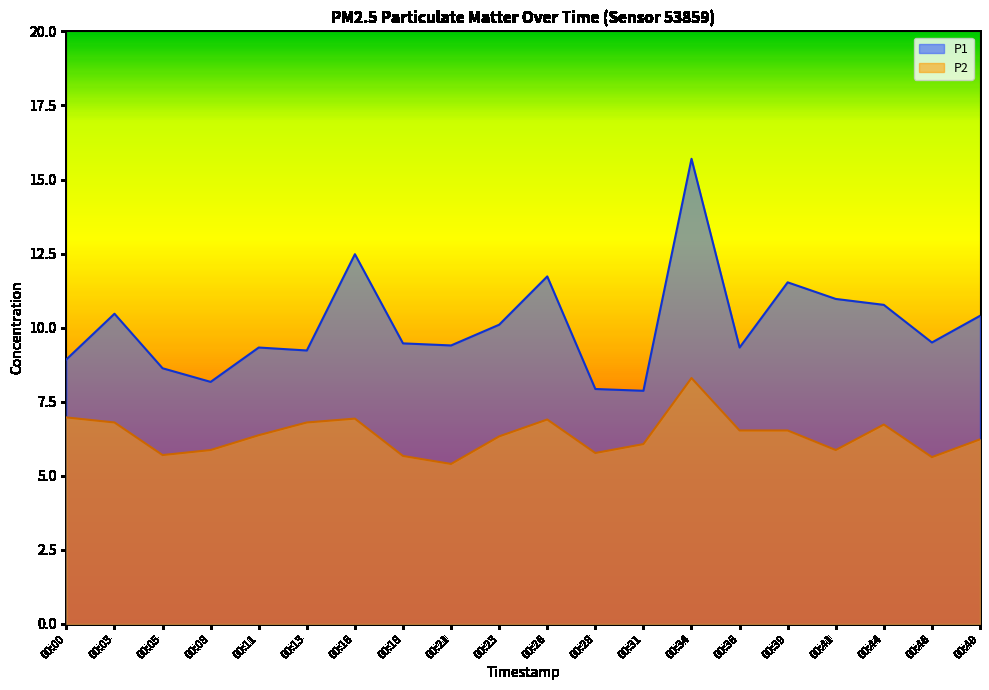

At which category does P1 reach its first local peak?

00:03